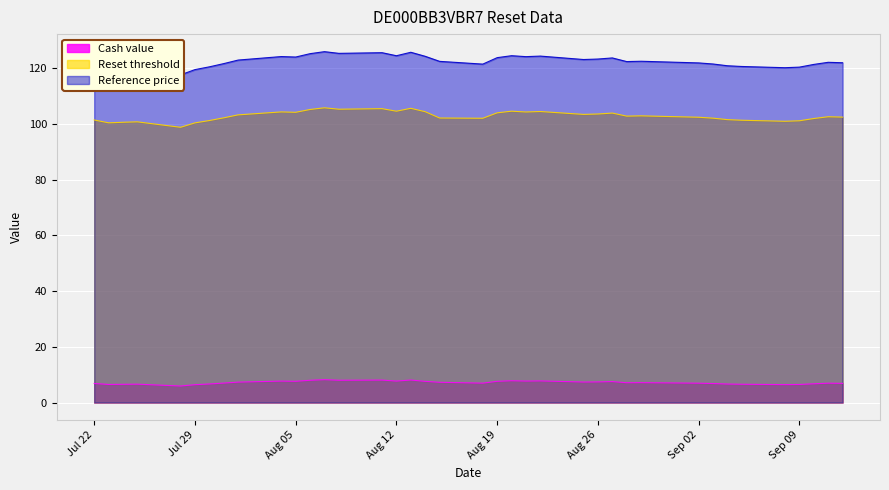

What position from the left is 2025-08-22?

24